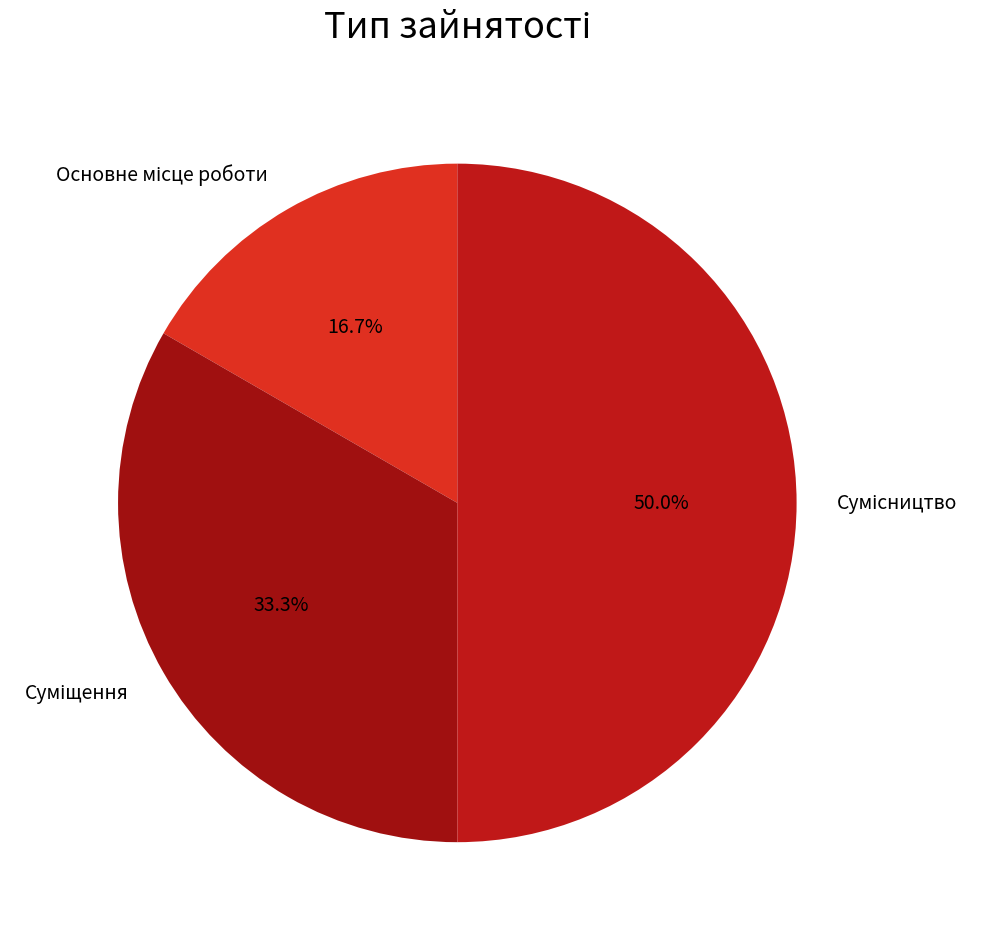

Is Сумісництво the majority of the pie?

No